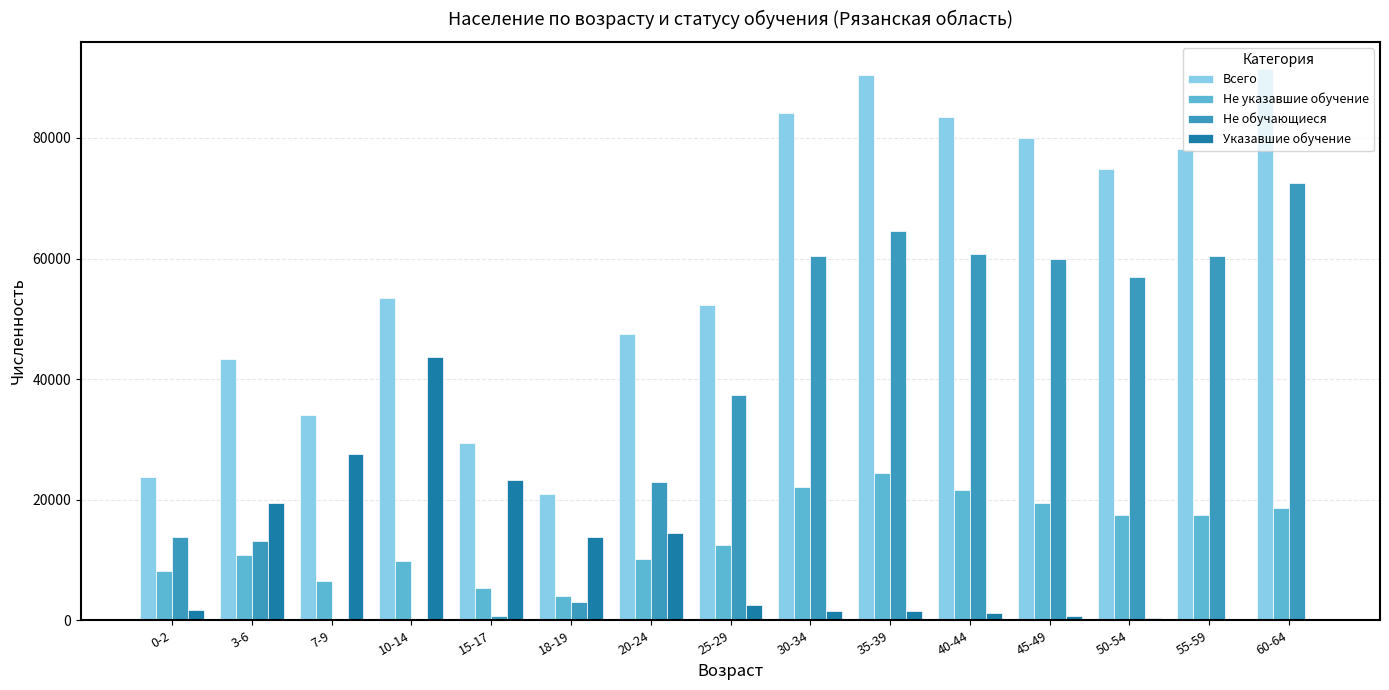

Is it true that Не обучающиеся equals 2 at 10-14?

True